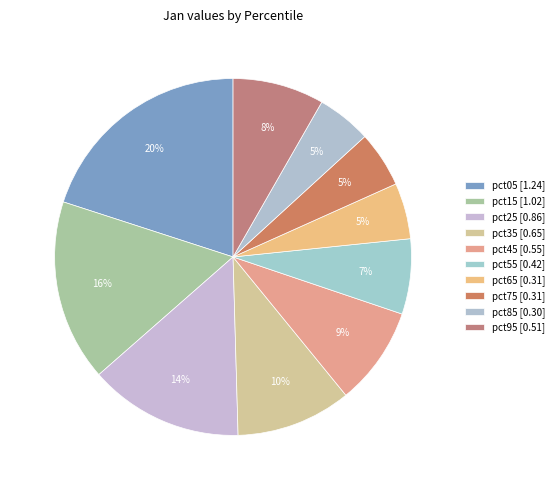

How many slices are in this pie chart?

10